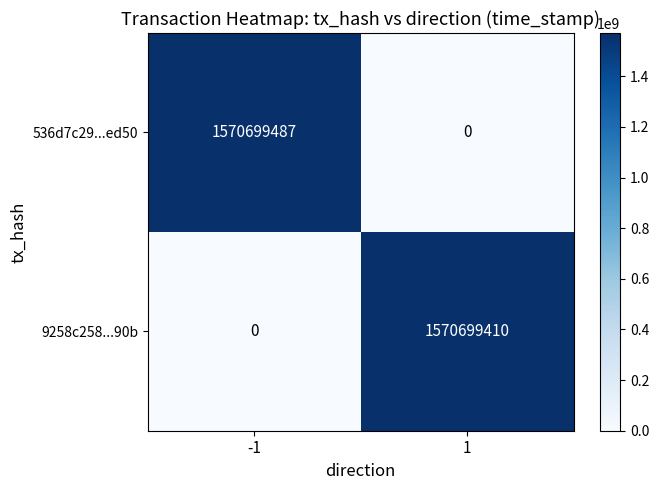

Which series has the widest spread of values?

536d7c29...ed50